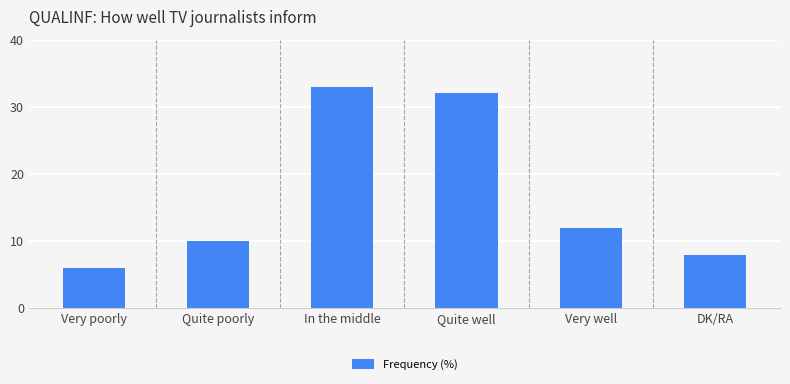

What is the sum of the values at Quite poorly and In the middle?

43